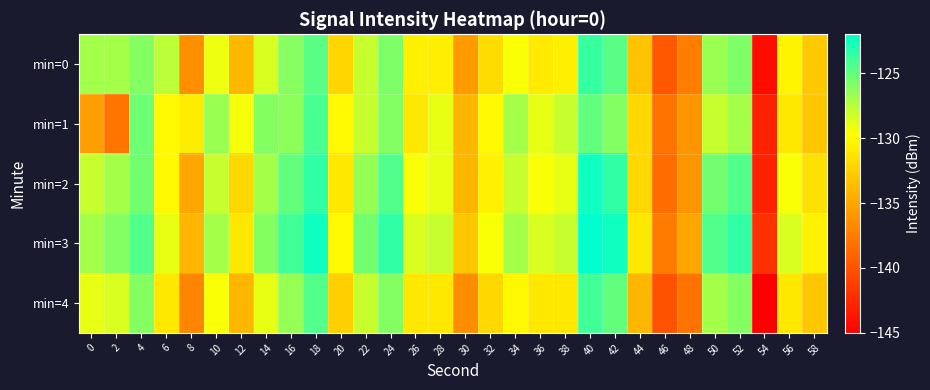

At which category is the sum across all series the highest?

40